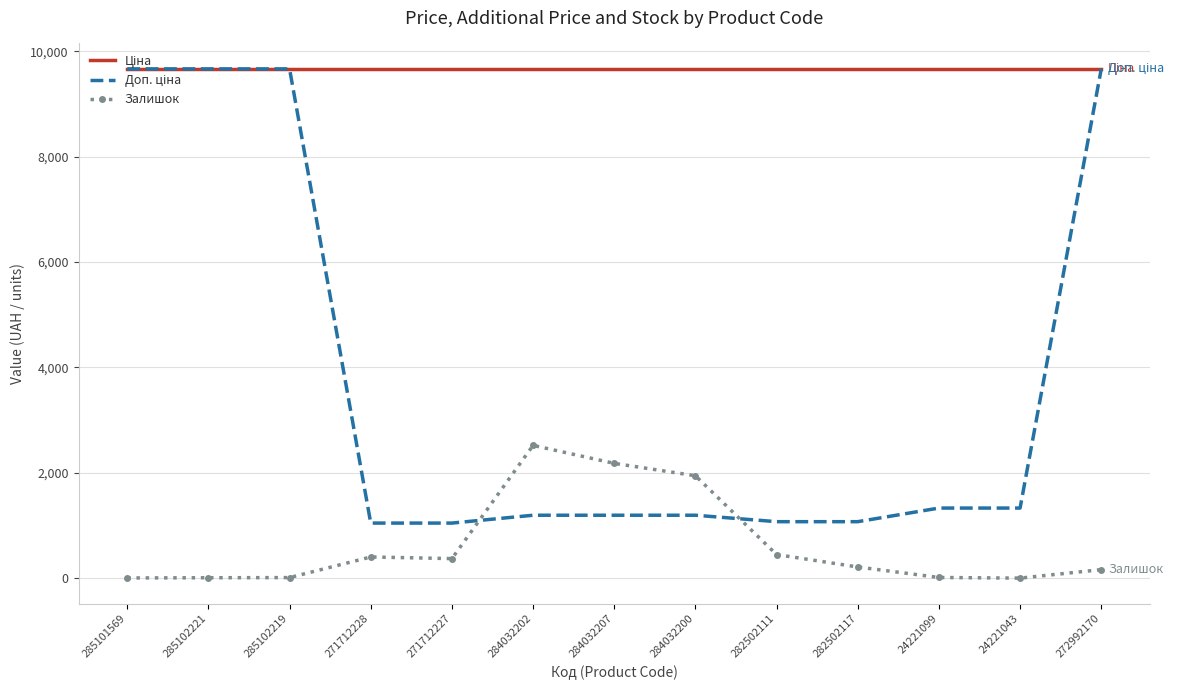

True or false: Залишок has a value of 405.0 at 271712228.

True